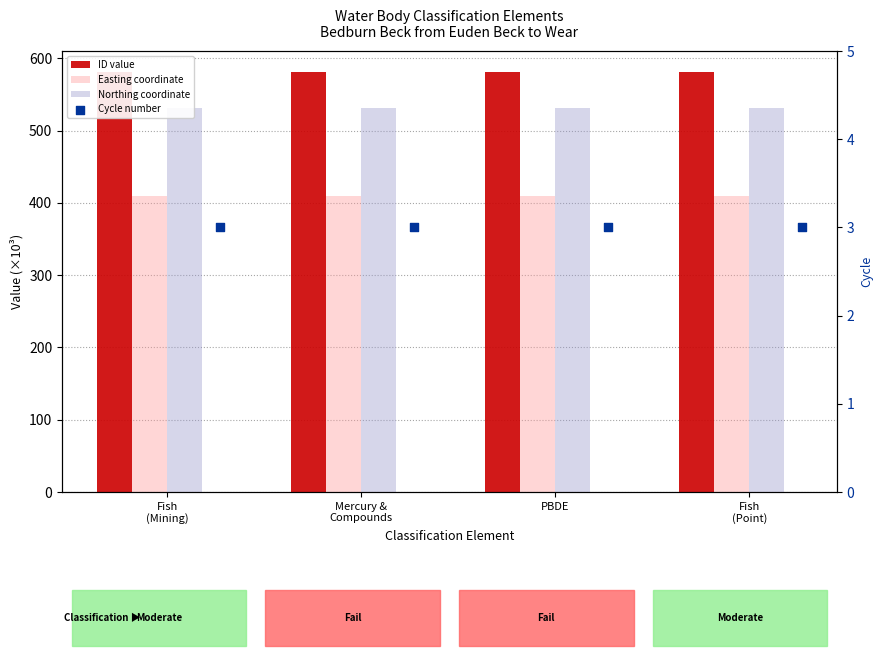

Which series has the largest Y range (max minus min)?

ID